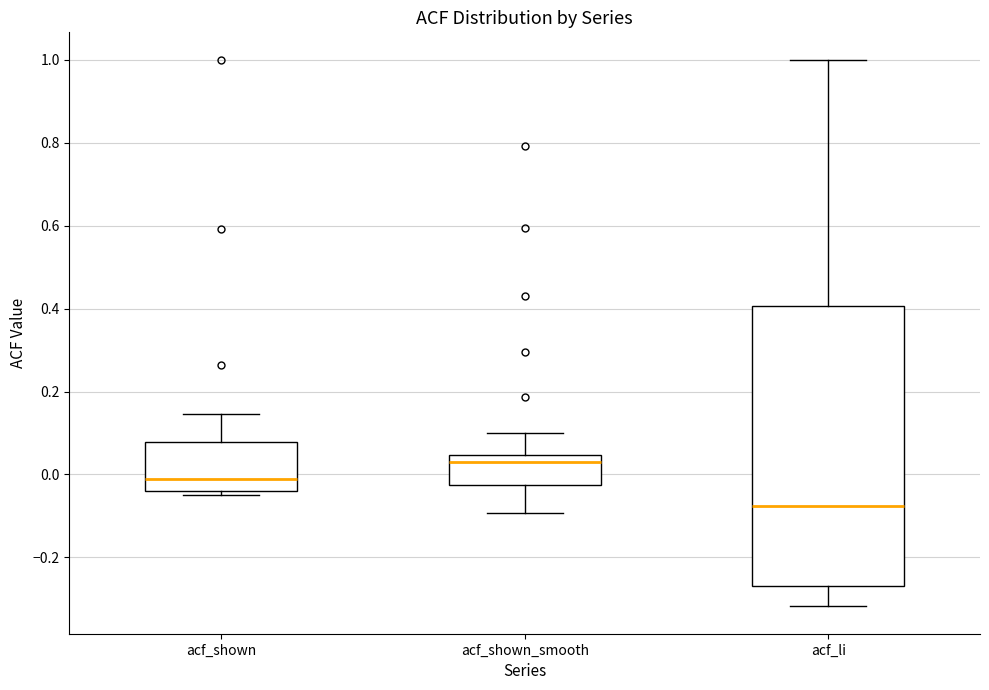

Reading left to right, read every box against the y-axis: the position of its median line, the range the box covers, and the ends of its whiskers. The values are not printed on the chart, so give them approximately, as read against the axis.

acf_shown: median -0.02, box -0.04 to 0.08, whiskers -0.04 (just below the box's lower edge) to 0.14
acf_shown_smooth: median 0.04 (just below the box's upper edge), box -0.02 to 0.04, whiskers -0.10 to 0.10
acf_li: median -0.08, box -0.26 to 0.40, whiskers -0.32 to 1.00